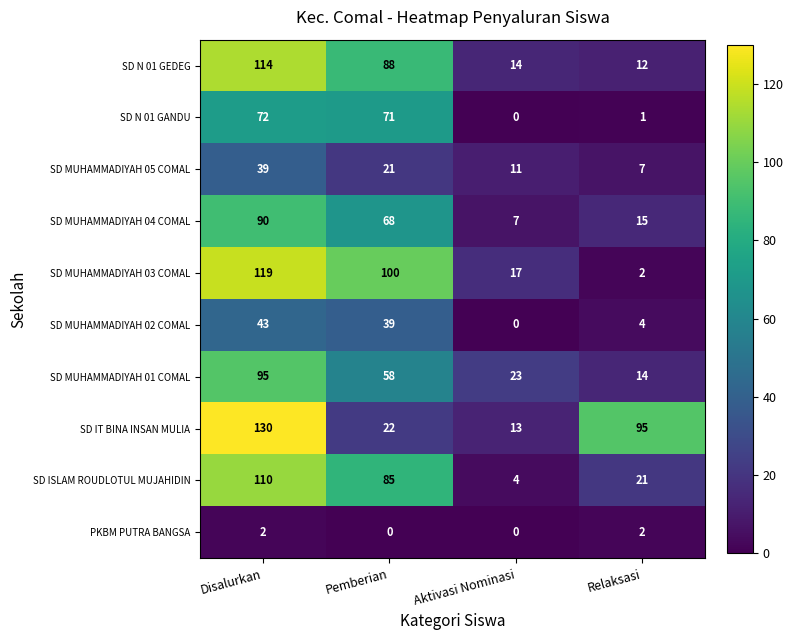

Is the value of SD N 01 GANDU at Pemberian greater than the value of SD N 01 GEDEG at Relaksasi?

Yes